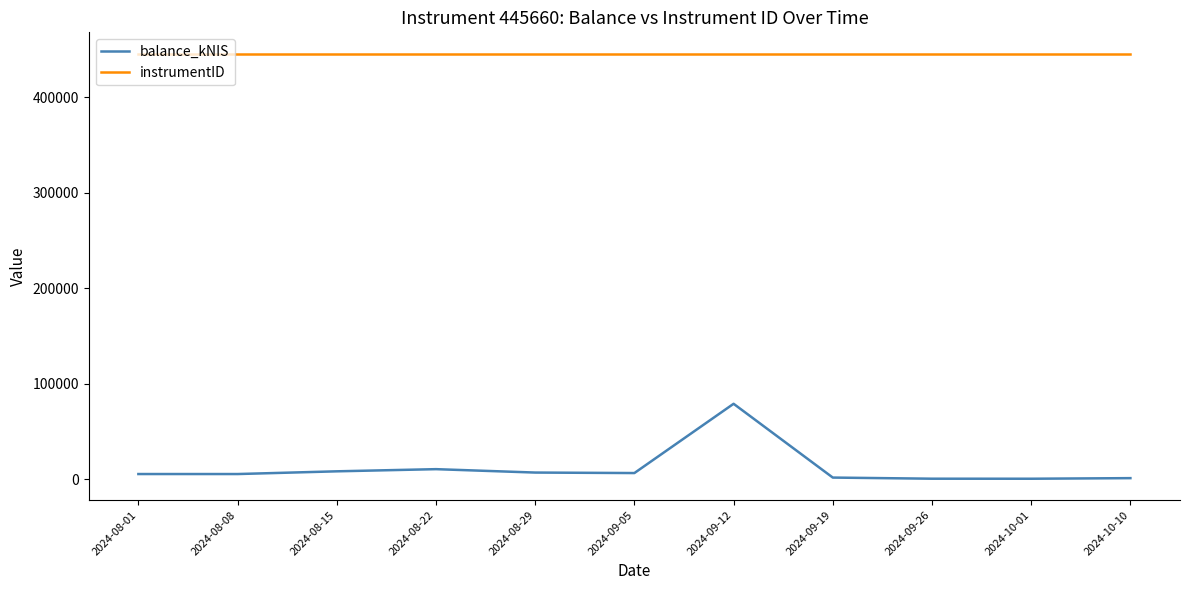

Is the value of balance_kNIS at 2024-08-22 greater than the value of instrumentID at 2024-10-10?

No